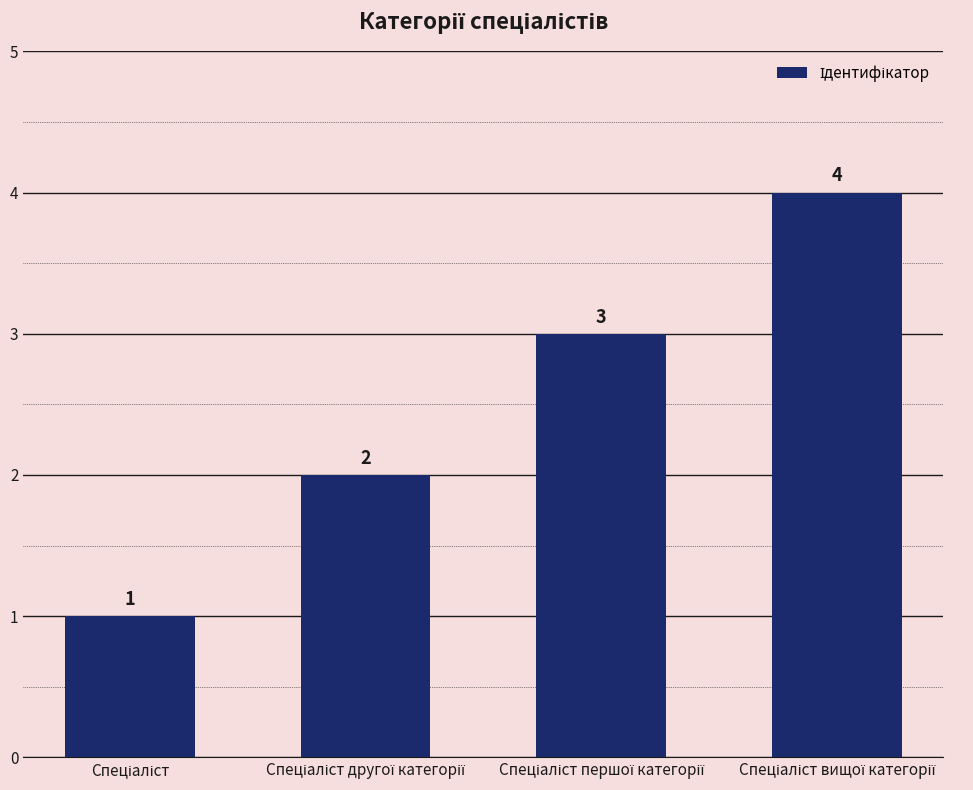

What is the difference between the maximum and minimum values?

3